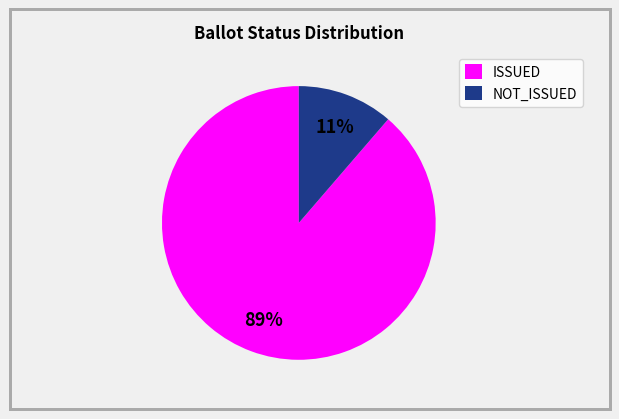

Count the number of slices in the pie.

2